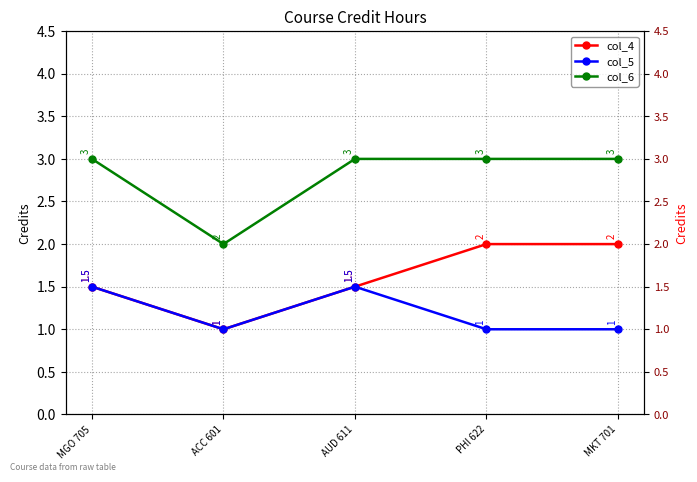

True or false: col_4 and col_5 cross at least once.

False